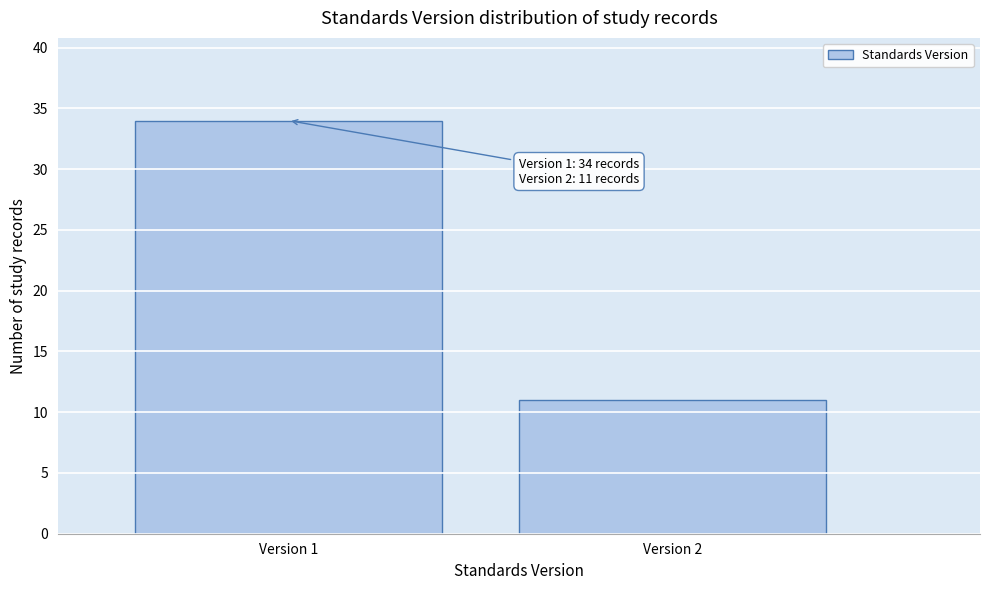

Reading right to left, transcribe all the data shown in this chart.

Version 2=11	Version 1=34